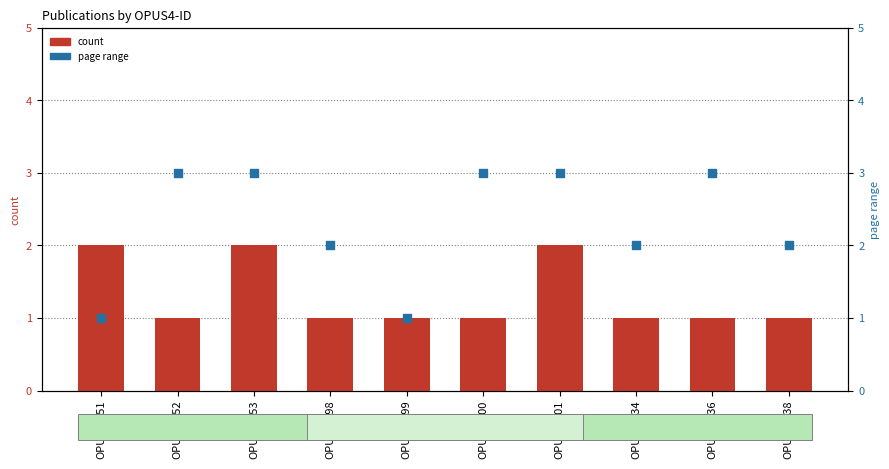

What is the total value across all series at OPUS4-701?

5